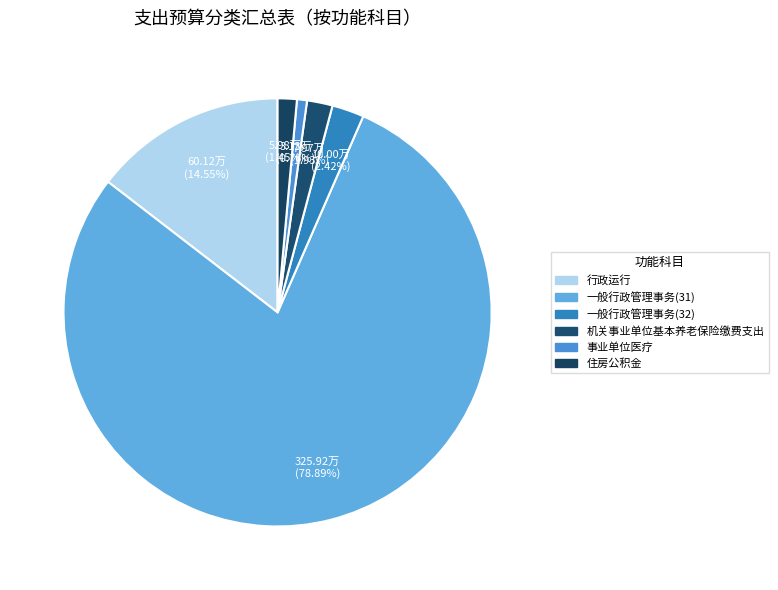

Does any single category account for the majority?

Yes